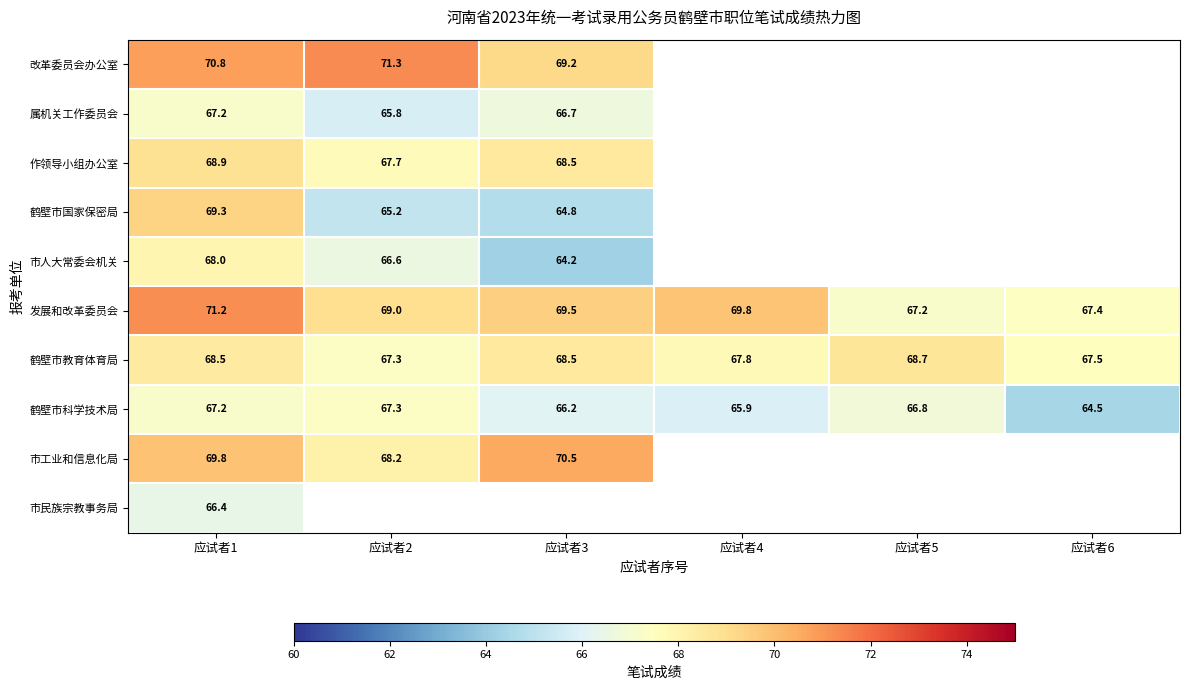

What is the spread (max minus min) of values at 应试者1?

4.8